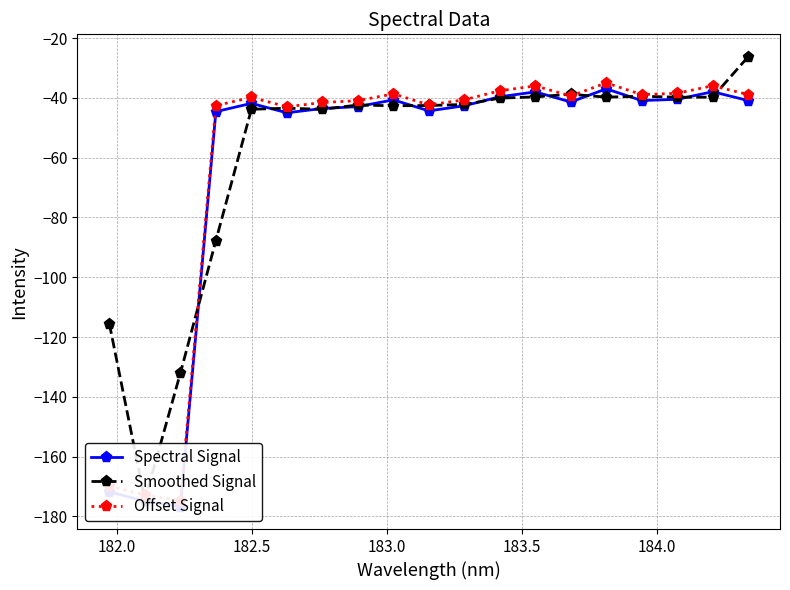

True or false: Offset Signal and Spectral Signal cross at least once.

False